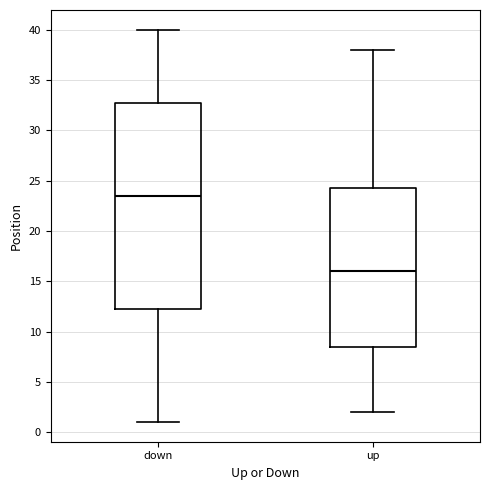

Where is the lower edge of the box for up on the y-axis? The values are not printed on the chart, so give them approximately, as read against the axis.

8.5